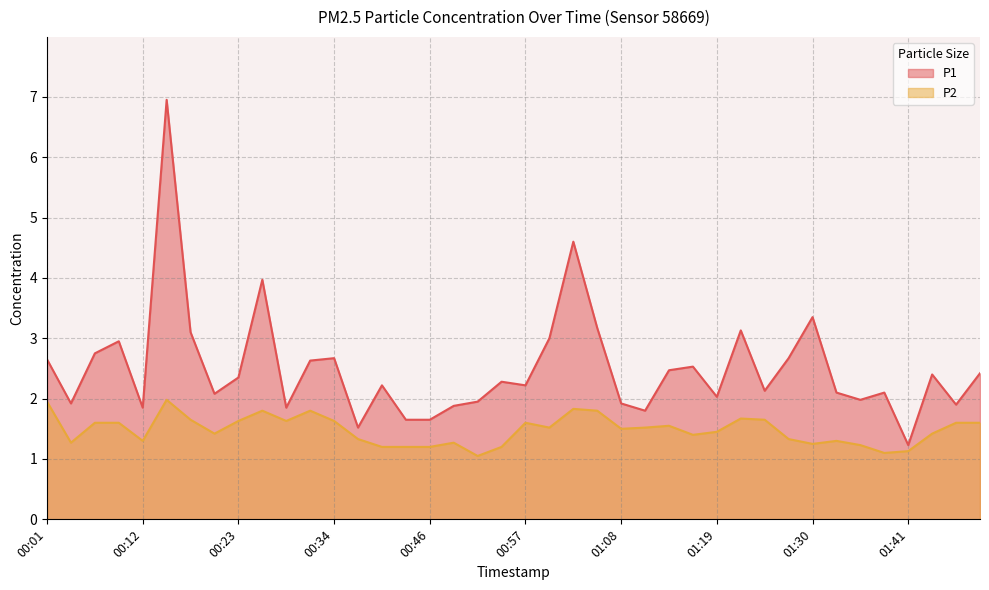

Rank the series by their average value, from lowest to highest.

P2, P1